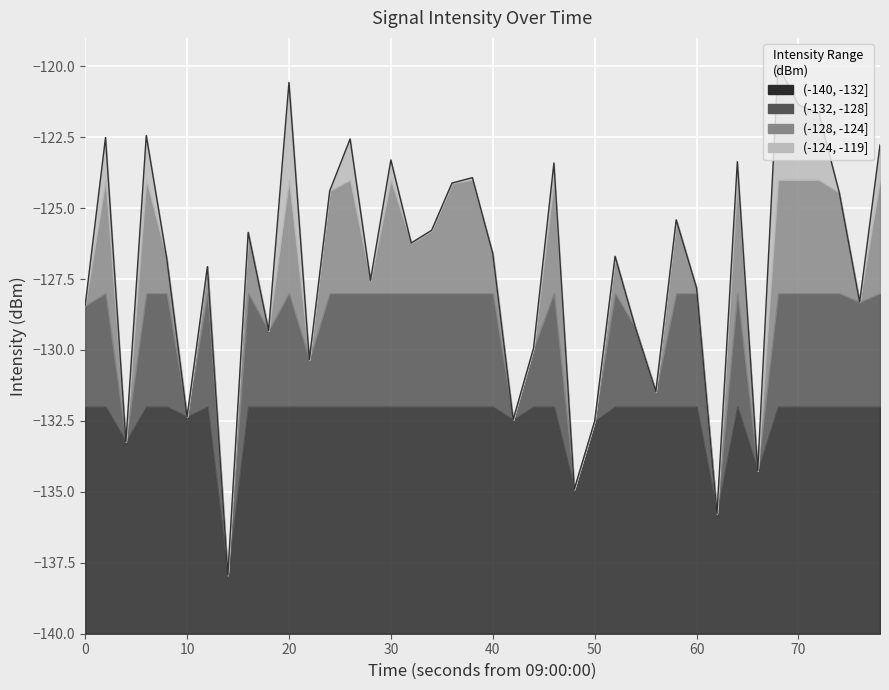

What is the difference between the maximum and minimum values?

18.0